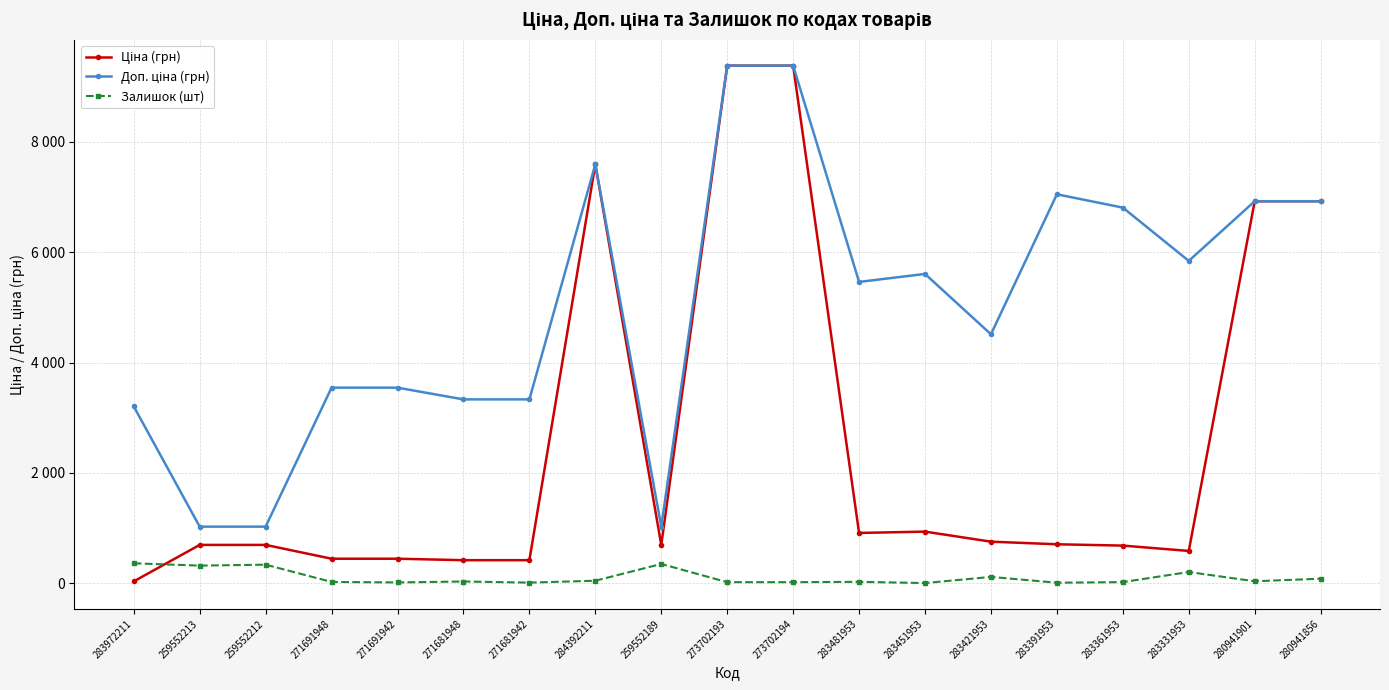

Reading left to right, what are all the values shown in this chart?

Ціна (грн): 283972211=32.0	259552213=693.7	259552212=693.7	271691948=443.1	271691942=443.1	271681948=416.6	271681942=416.6	284392211=7596.5	259552189=693.7	273702193=9384.0	273702194=9384.0	283481953=910.4	283451953=934.5	283421953=752.2	283391953=705.1	283361953=681.0	283331953=584.4	280941901=6925.7	280941856=6925.7
Доп. ціна (грн): 283972211=3205.0	259552213=1024.6	259552212=1024.6	271691948=3545.0	271691942=3545.0	271681948=3332.5	271681942=3332.5	284392211=7596.5	259552189=1024.6	273702193=9384.0	273702194=9384.0	283481953=5462.3	283451953=5607.2	283421953=4513.3	283391953=7051.3	283361953=6809.8	283331953=5843.9	280941901=6925.7	280941856=6925.7
Залишок (шт): 283972211=360.0	259552213=318.0	259552212=335.0	271691948=22.0	271691942=13.0	271681948=30.0	271681942=10.0	284392211=44.0	259552189=348.0	273702193=18.0	273702194=18.0	283481953=24.0	283451953=2.0	283421953=113.0	283391953=8.0	283361953=19.0	283331953=202.0	280941901=34.0	280941856=81.0